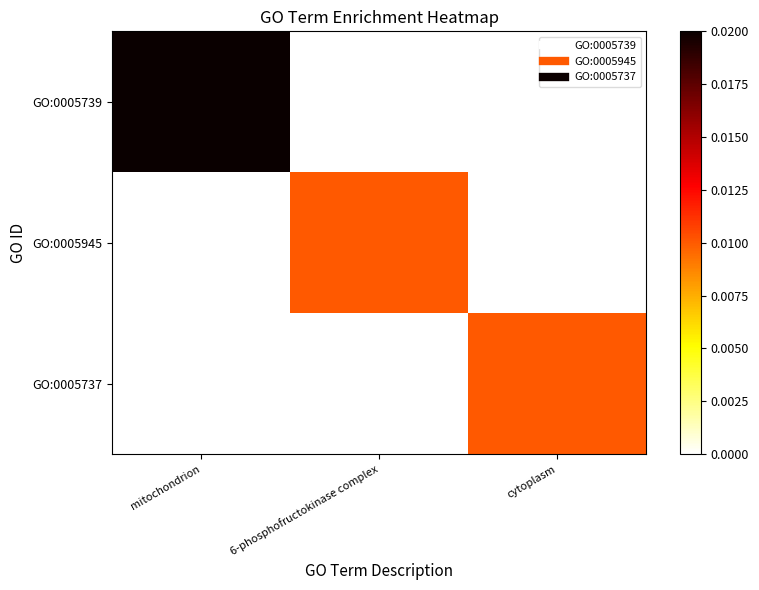

How many series are shown in this chart?

3